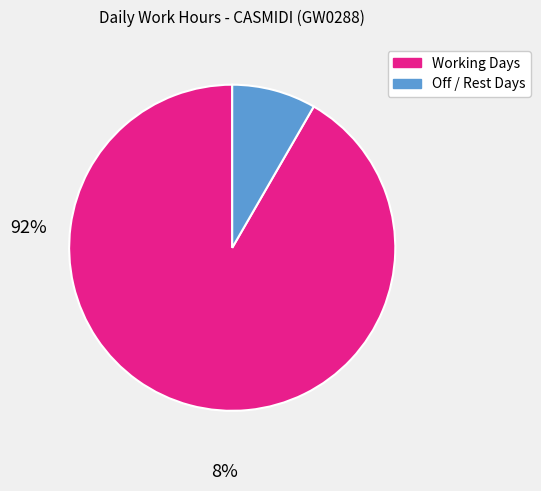

Is there a majority slice in this chart?

Yes